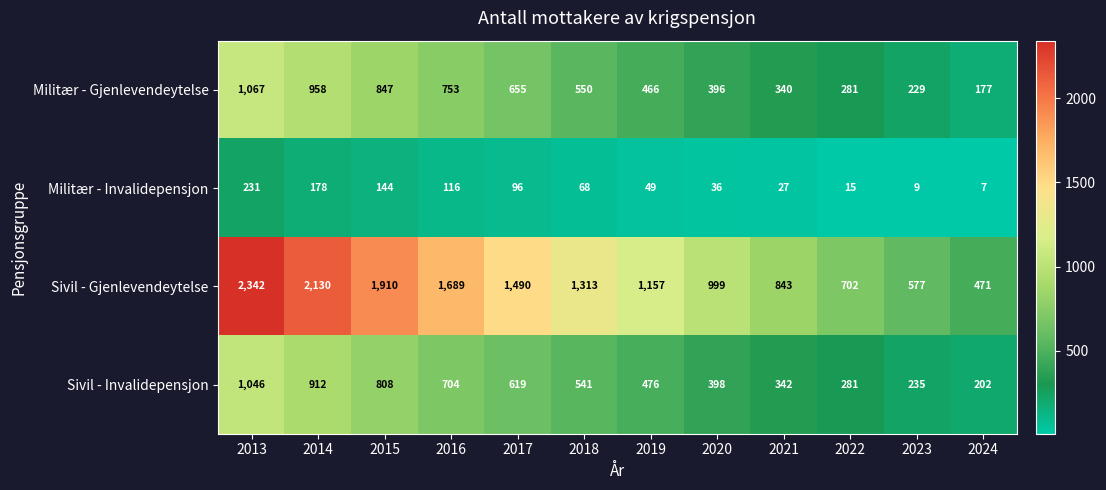

Which category has the highest value across all series?

2013